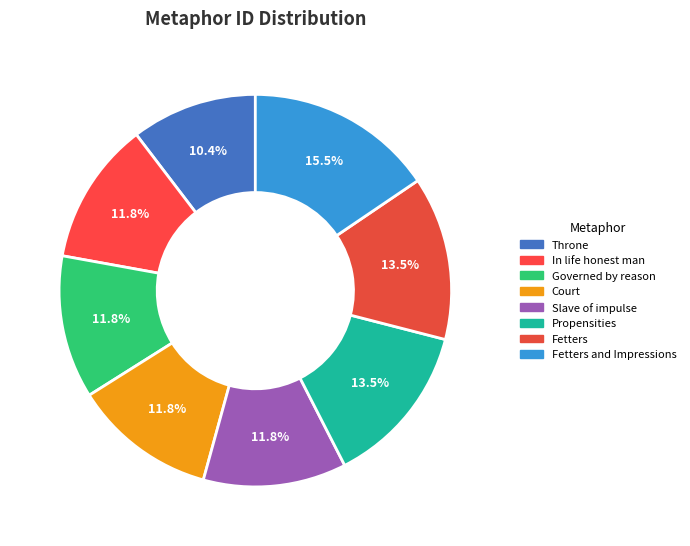

Which category has the biggest portion of the pie?

Fetters and Impressions